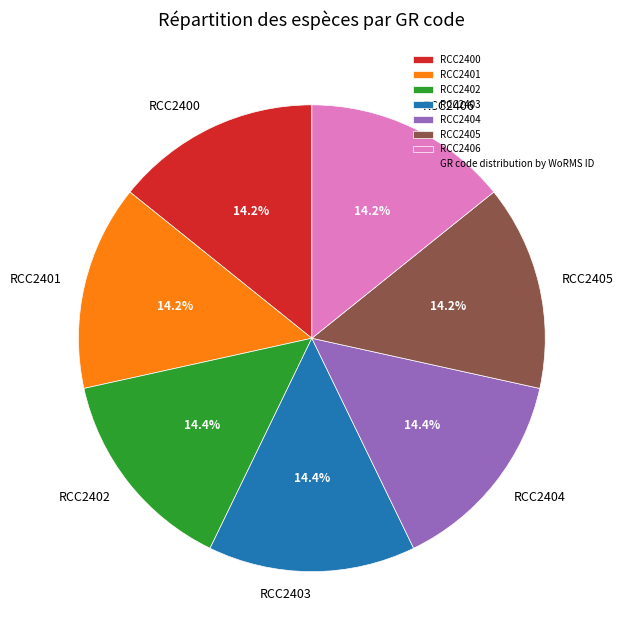

True or false: RCC2404 accounts for 2% of the total.

False